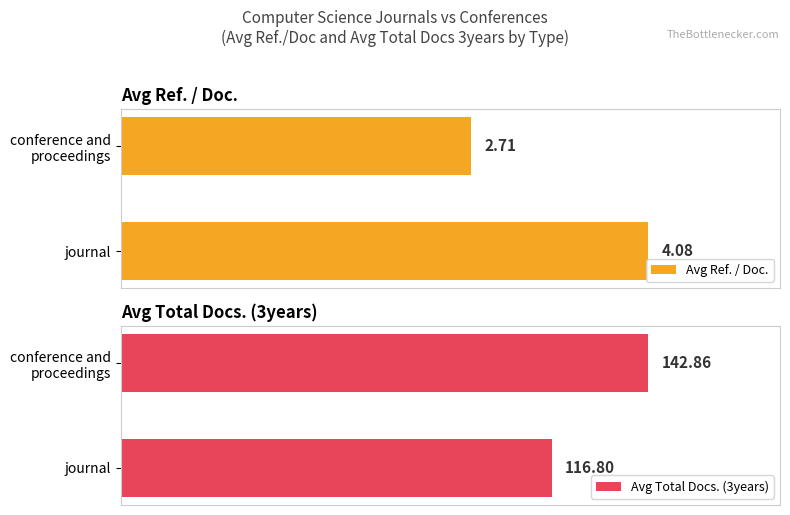

What is the average value of the Avg Total Docs. (3years) series?

129.8